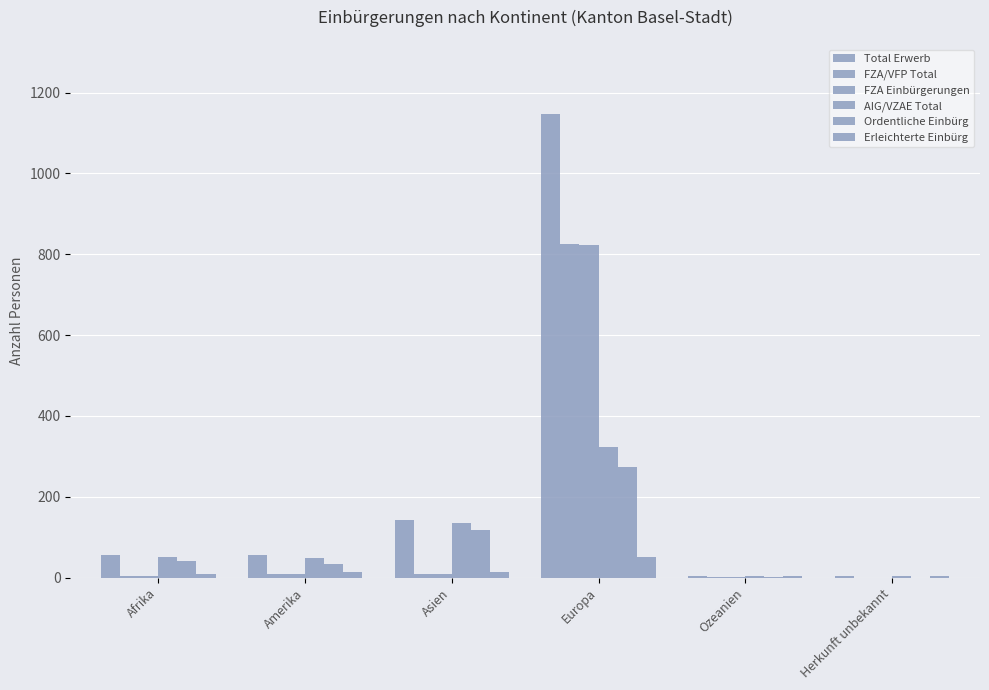

List the labels in order of Total Erwerb value, smallest first.

Herkunft unbekannt, Ozeanien, Afrika, Amerika, Asien, Europa